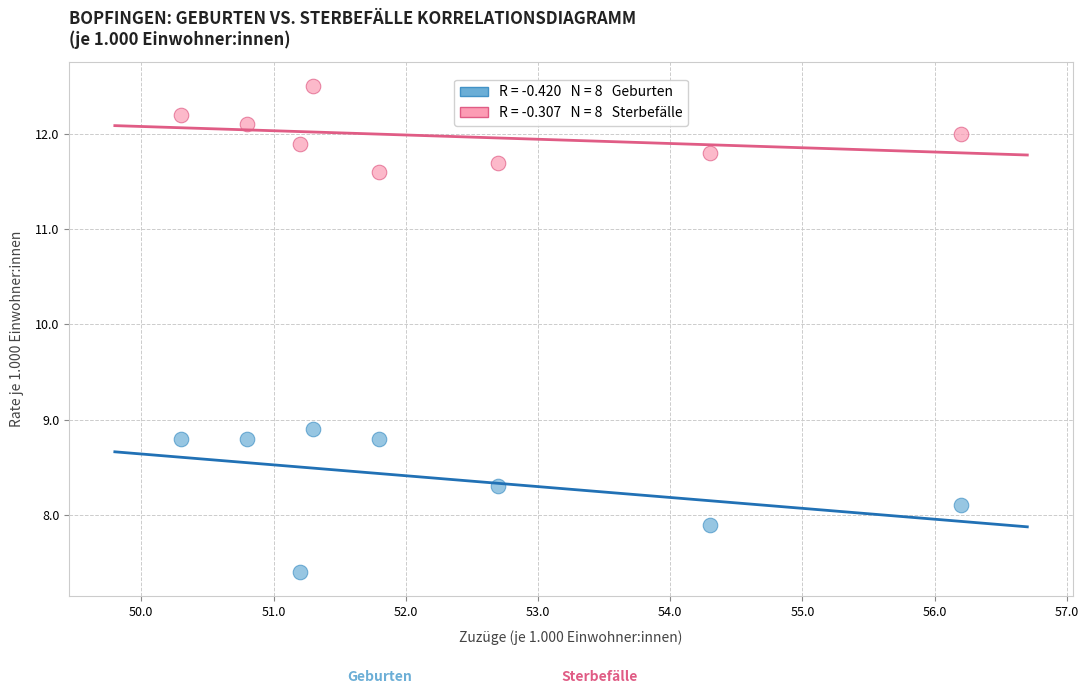

How many data points are displayed?

16